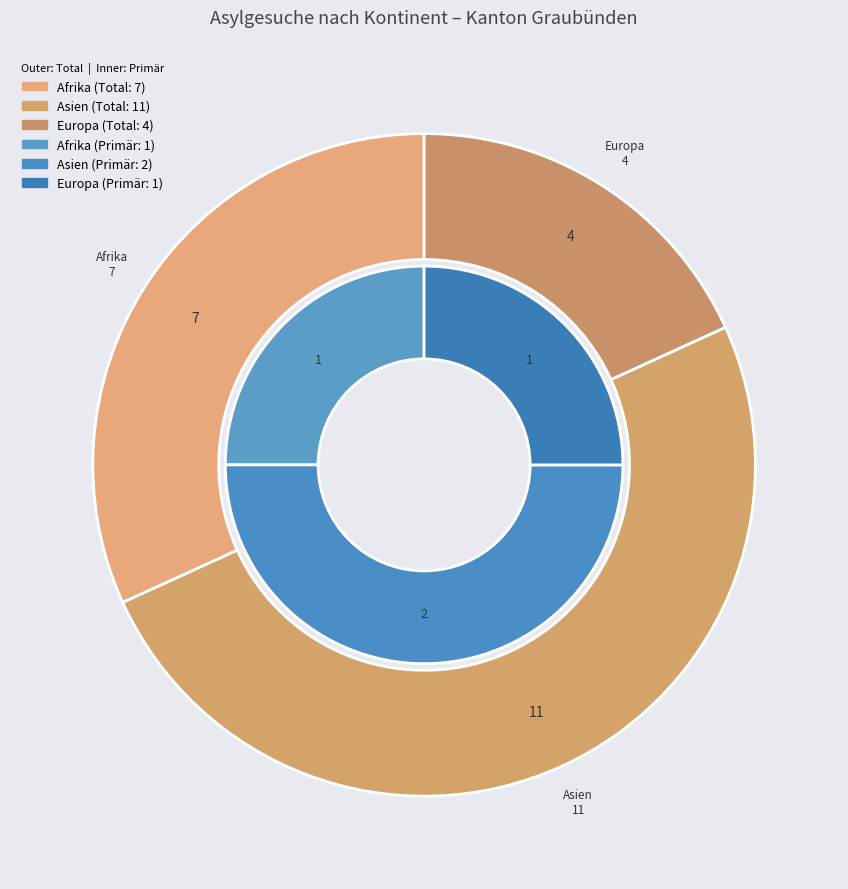

Is there a majority slice in this chart?

No